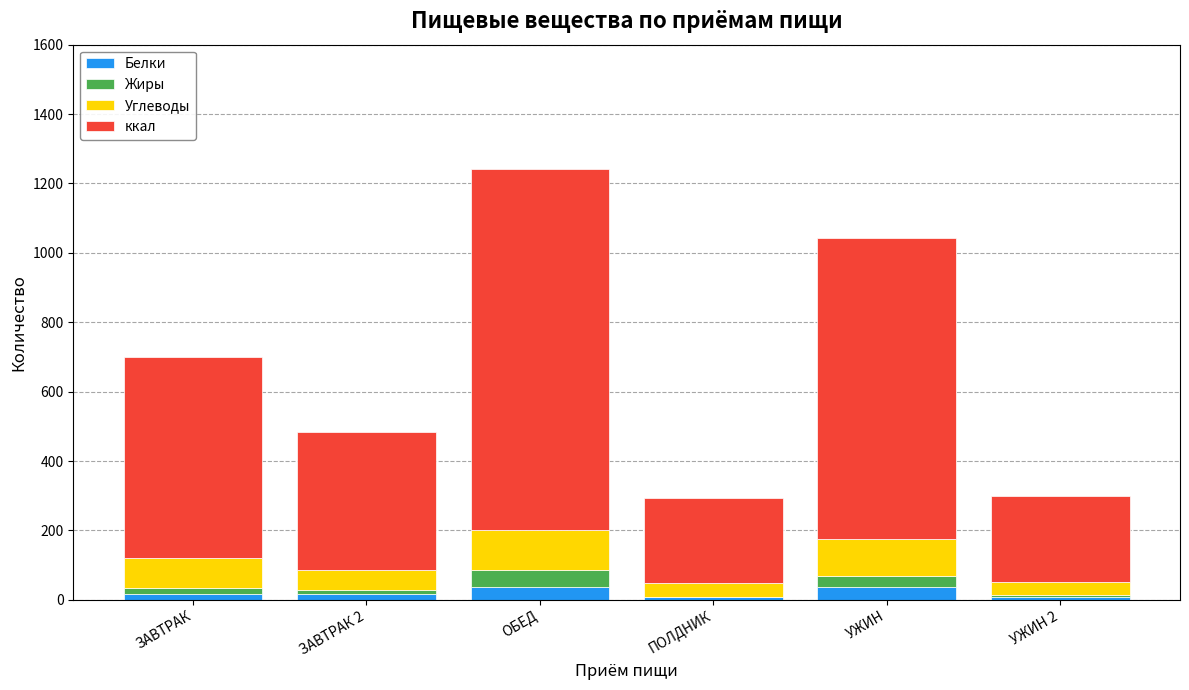

What is the total value across all series at ОБЕД?

1241.2